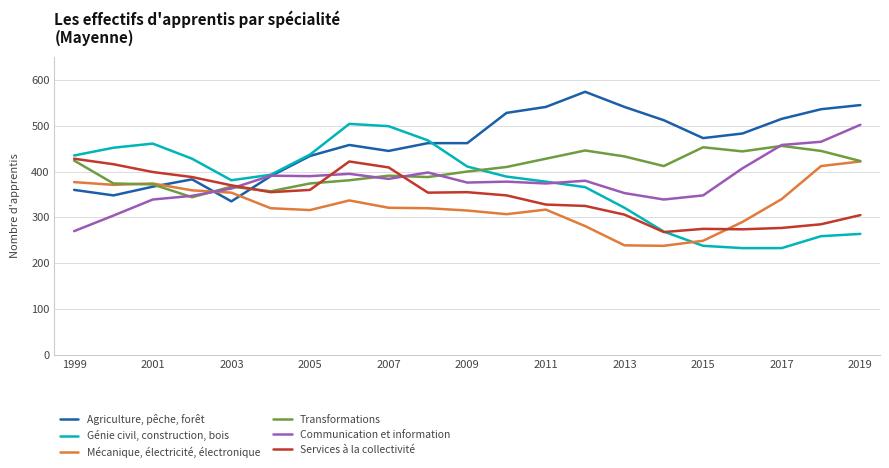

After their last crossing, which series has the higher values: Agriculture, pêche, forêt or Mécanique, électricité, électronique?

Agriculture, pêche, forêt